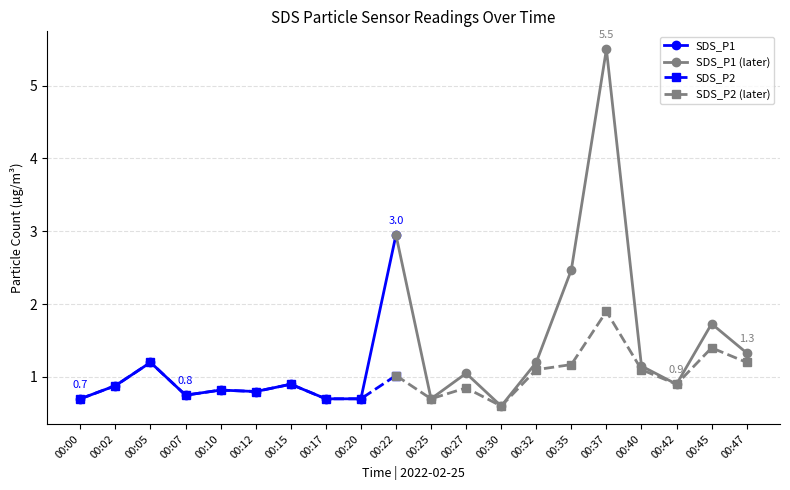

At which category does SDS_P2 reach its first local peak?

00:05